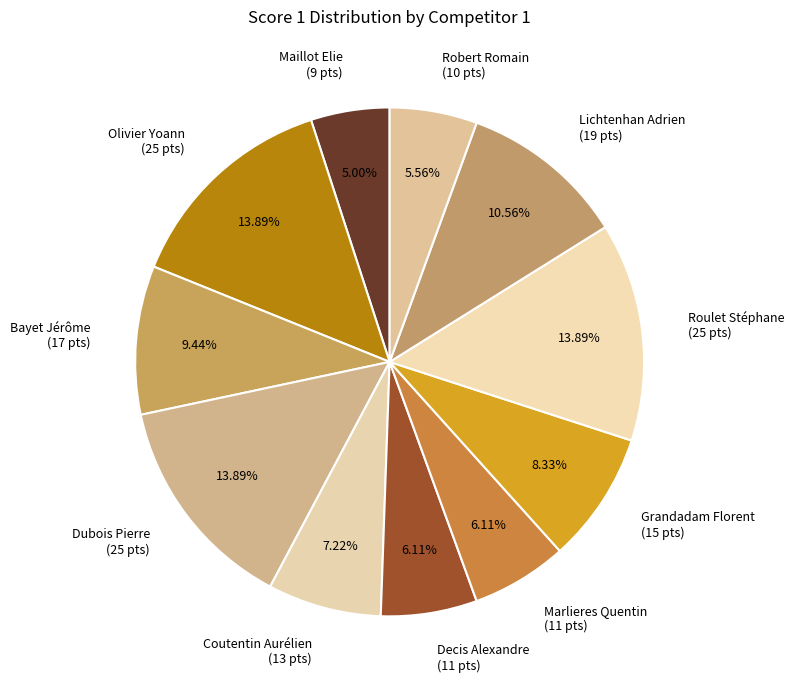

Which category has the smallest portion of the pie?

Maillot Elie (9 pts)